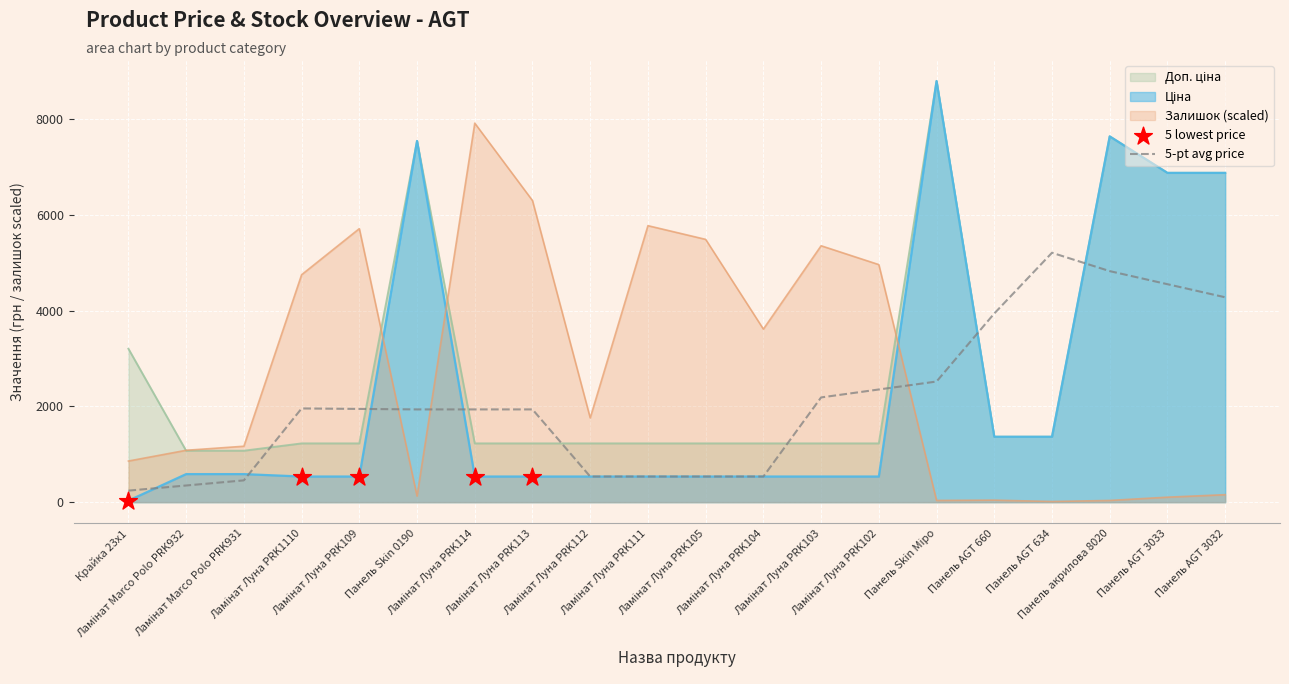

At how many categories does at least one series exceed 307?

20